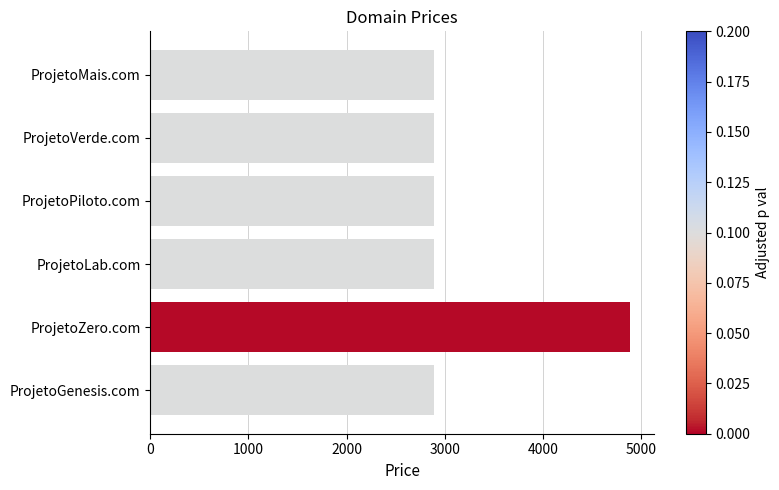

What is the difference between the maximum and minimum values?

2000